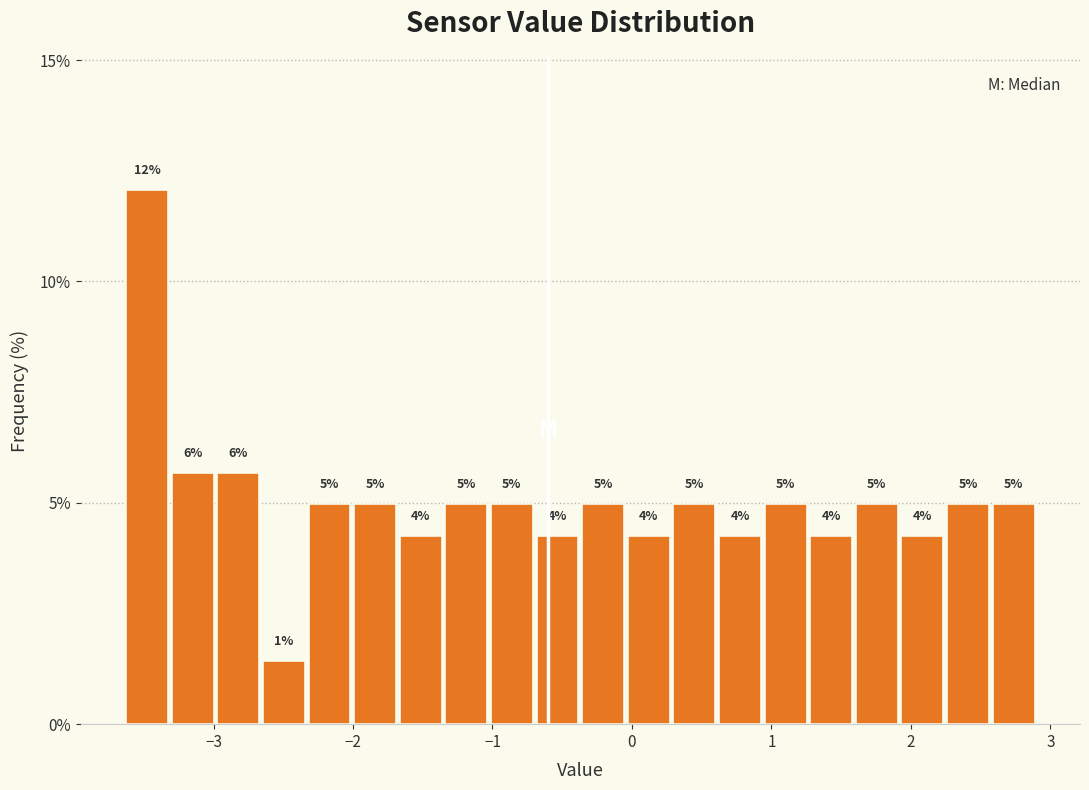

Around what value on the x-axis is the tallest bar? Give the approximate position of its centre, as read against the axis.

-3.5